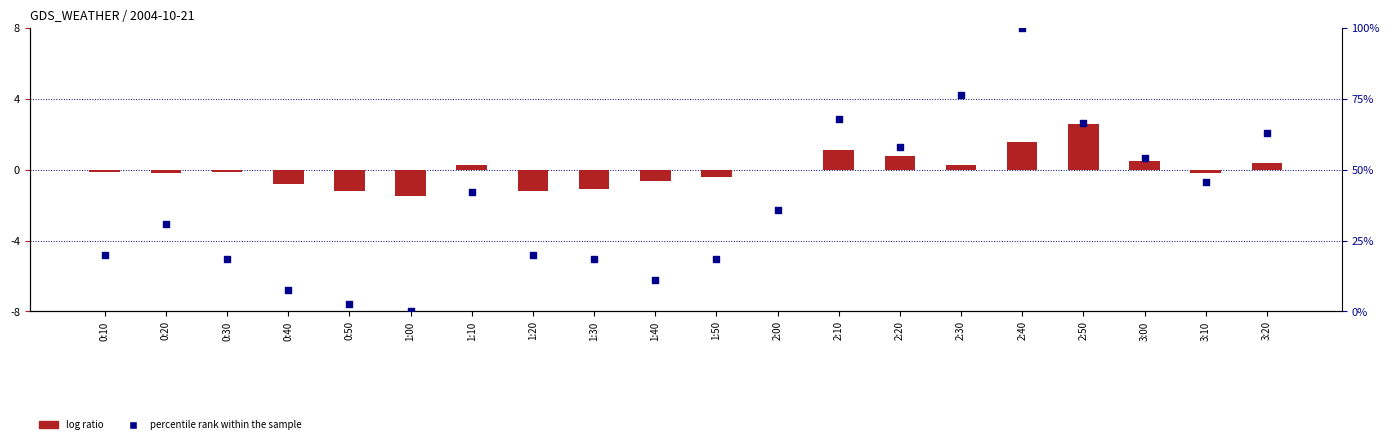

Which series has the largest total across all categories?

percentile rank within the sample